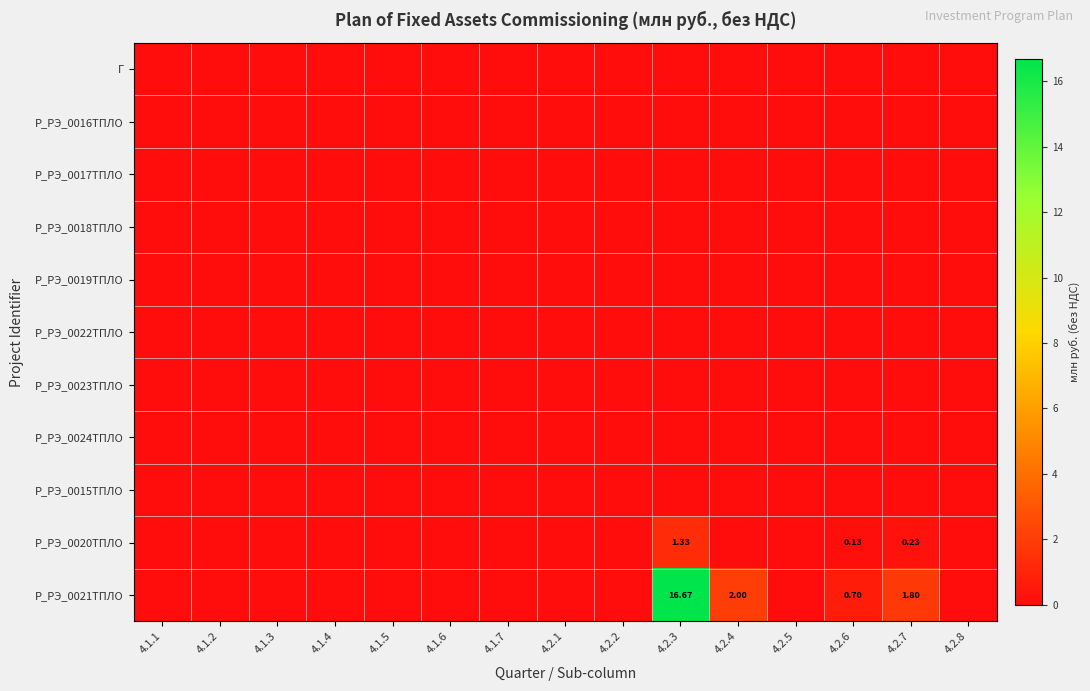

List the labels in order of Р_РЭ_0021ТПЛО value, largest first.

4.2.3, 4.2.4, 4.2.7, 4.2.6, 4.1.1, 4.1.2, 4.1.3, 4.1.4, 4.1.5, 4.1.6, 4.1.7, 4.2.1, 4.2.2, 4.2.5, 4.2.8